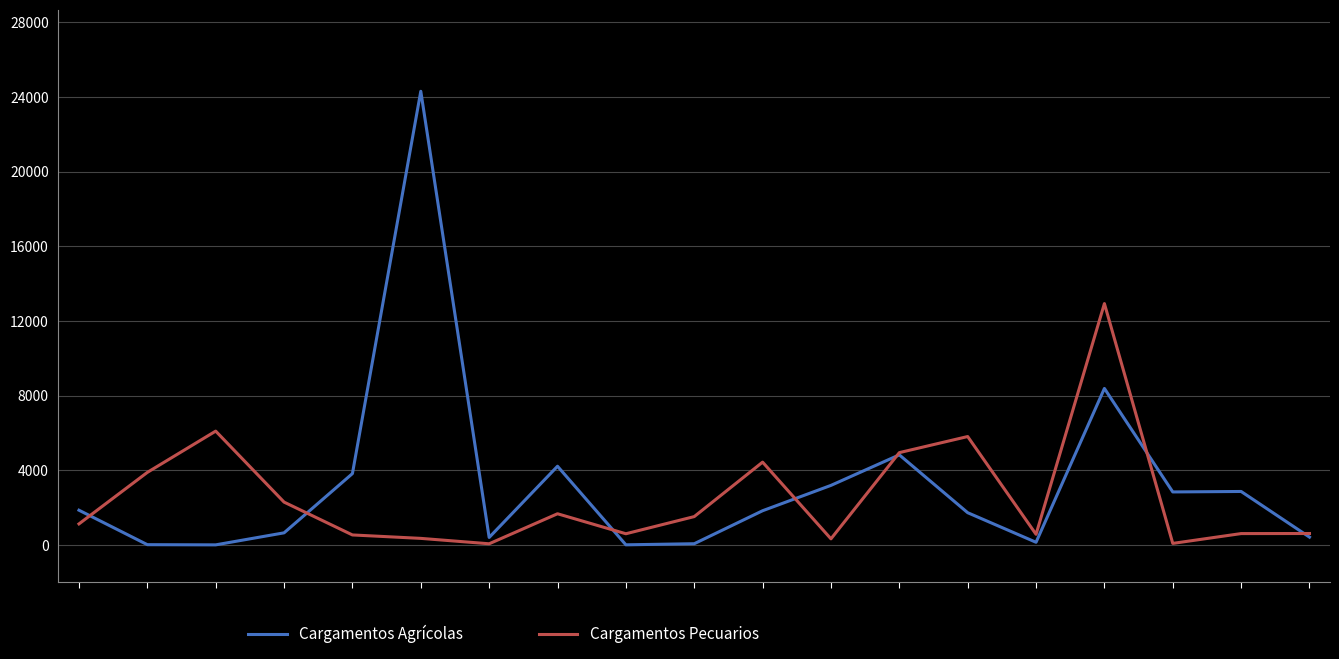

What are all the series names shown in the legend?

Cargamentos Agrícolas, Cargamentos Pecuarios